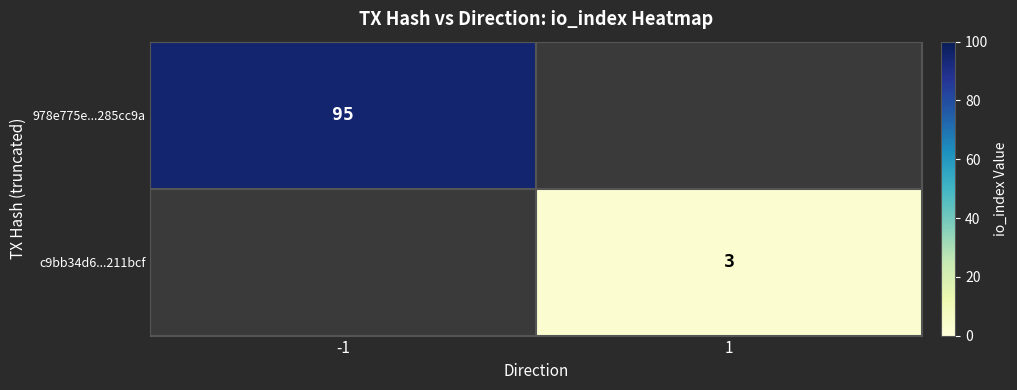

True or false: c9bb34d6...211bcf has a value of 3 at 1.

True